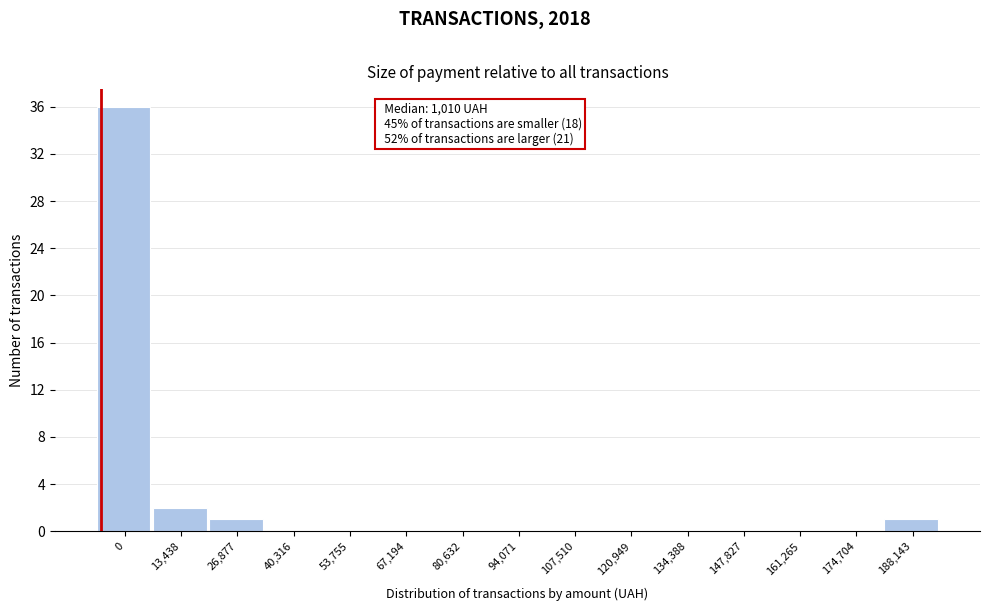

Reading right to left, extract all data points from this chart.

188,143=1	174,704=0	161,265=0	147,827=0	134,388=0	120,949=0	107,510=0	94,071=0	80,632=0	67,194=0	53,755=0	40,316=0	26,877=1	13,438=2	0=36